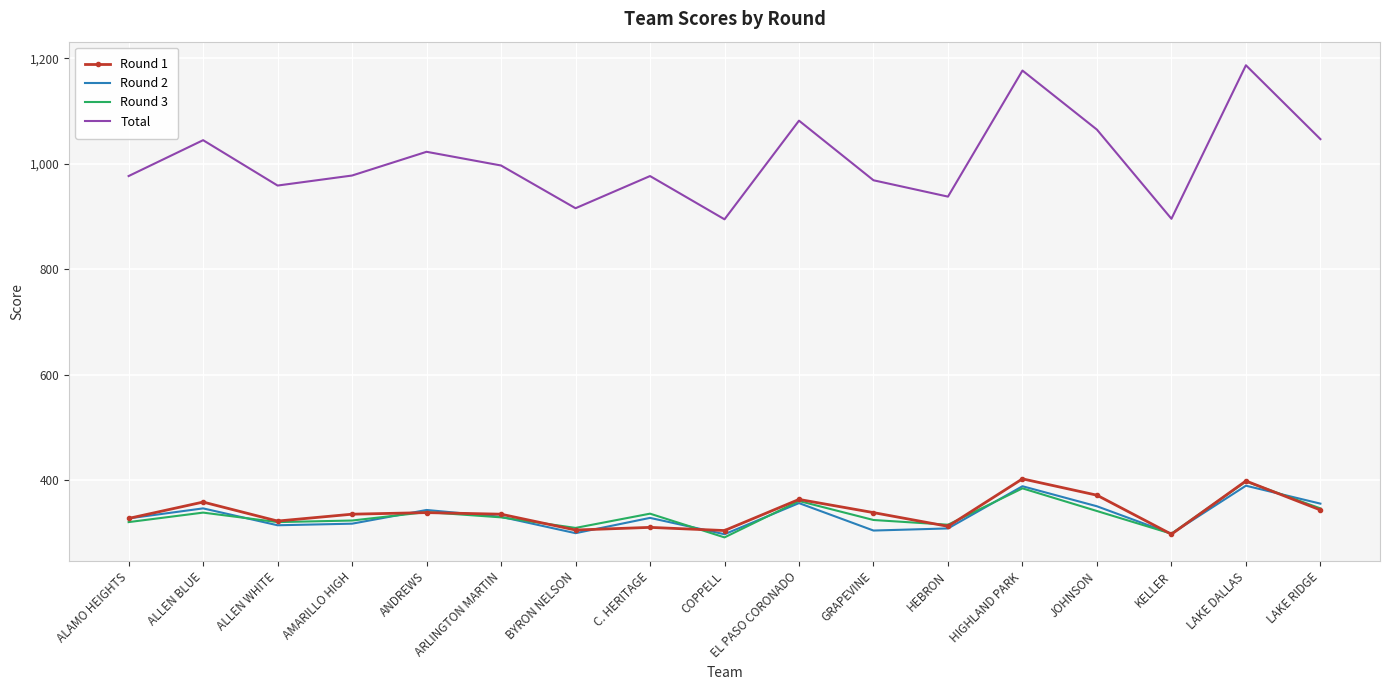

What is the total value across all series at ANDREWS?

2046